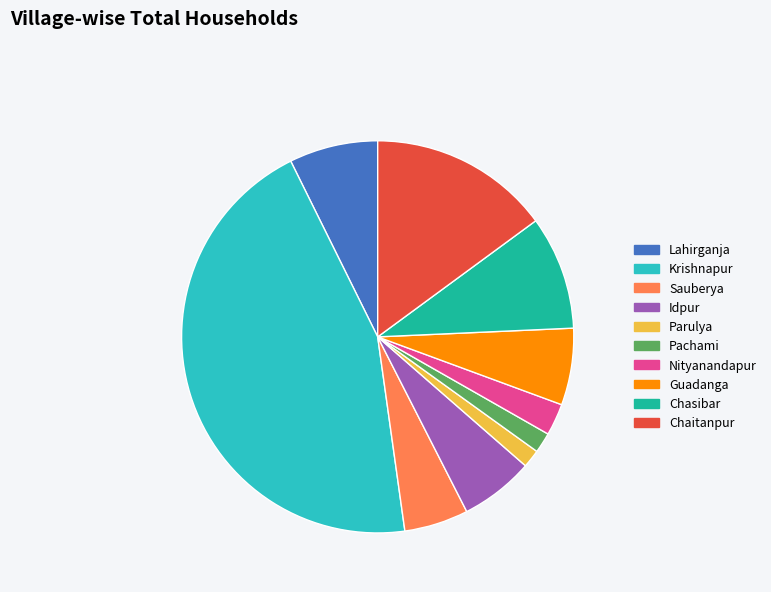

Does Sauberya represent more than half of the total?

No